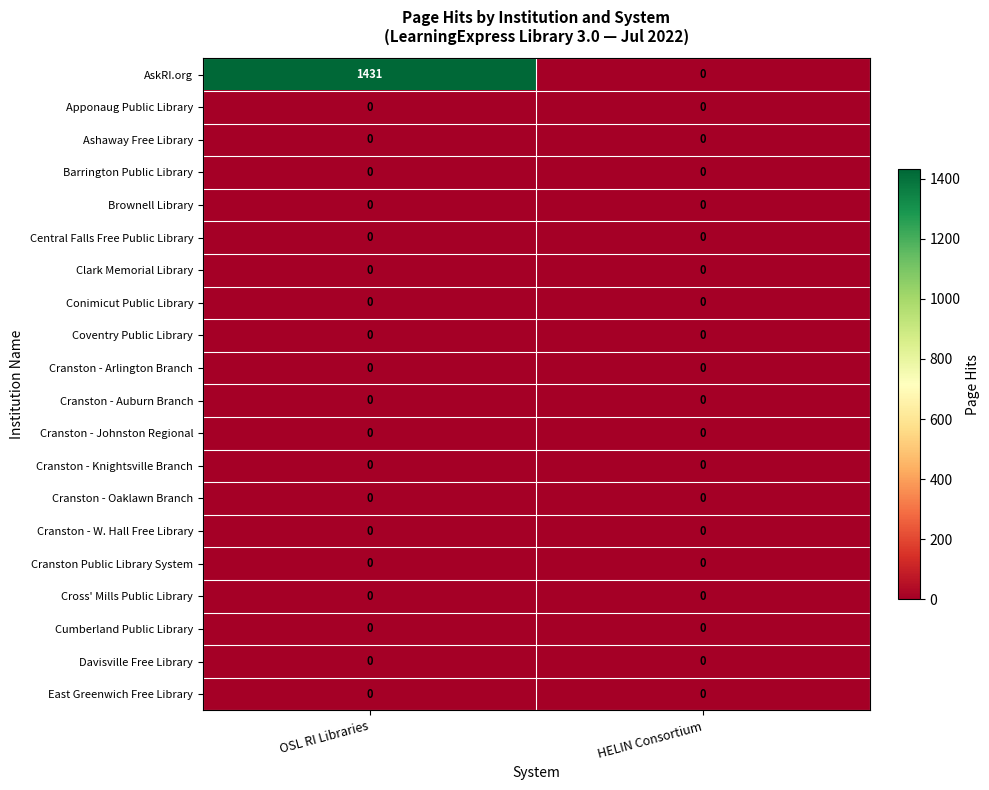

At which category does the chart reach its peak across all series?

OSL RI Libraries